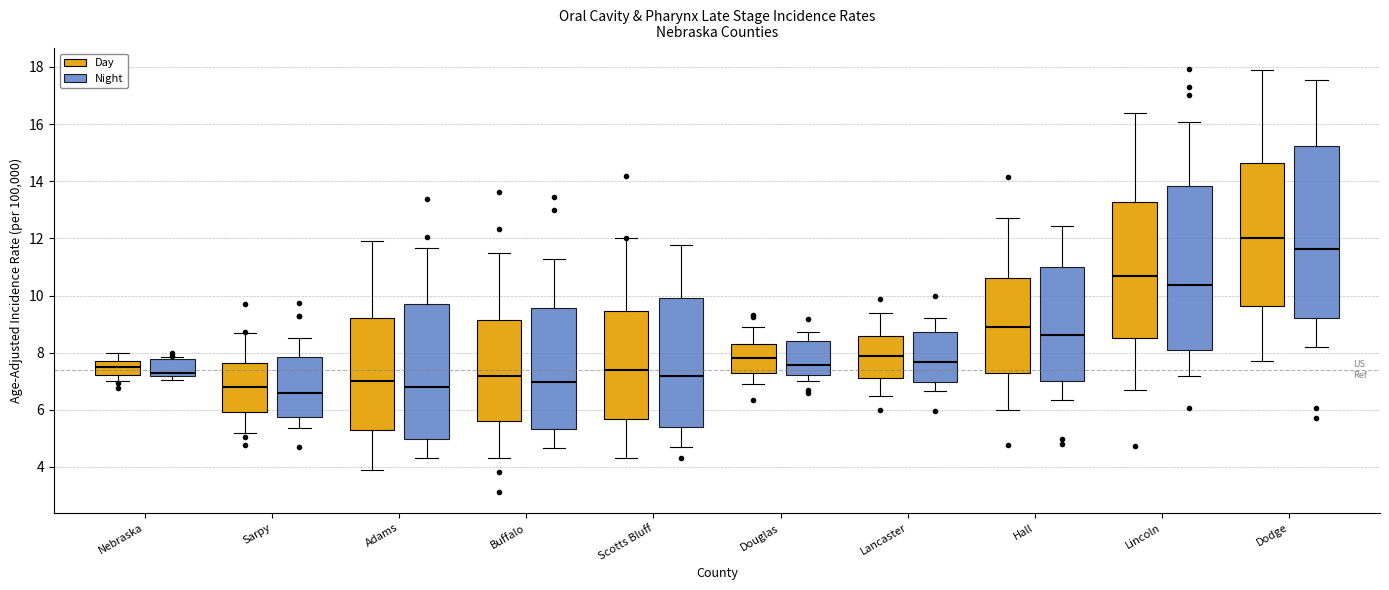

Reading left to right, transcribe this box plot: for each box, give where its median line is, the range the box spans, and where its two whiskers end, as read against the y-axis. The values are not printed on the chart, so give them approximately, as read against the axis.

Nebraska (Day): median 7.6, box 7.2 to 7.8, whiskers 7.0 to 8.0
Nebraska (Night): median 7.2 (just above the box's lower edge), box 7.2 to 7.8, whiskers 7.0 to 7.8 (just above the box's upper edge)
Sarpy (Day): median 6.8, box 6.0 to 7.6, whiskers 5.2 to 8.8
Sarpy (Night): median 6.6, box 5.8 to 7.8, whiskers 5.4 to 8.6
Adams (Day): median 7.0, box 5.2 to 9.2, whiskers 4.0 to 12.0
Adams (Night): median 6.8, box 5.0 to 9.6, whiskers 4.4 to 11.6
Buffalo (Day): median 7.2, box 5.6 to 9.2, whiskers 4.4 to 11.6
Buffalo (Night): median 7.0, box 5.4 to 9.6, whiskers 4.6 to 11.2
Scotts Bluff (Day): median 7.4, box 5.6 to 9.4, whiskers 4.4 to 12.0
Scotts Bluff (Night): median 7.2, box 5.4 to 10.0, whiskers 4.6 to 11.8
Douglas (Day): median 7.8, box 7.4 to 8.2, whiskers 7.0 to 9.0
Douglas (Night): median 7.6, box 7.2 to 8.4, whiskers 7.0 to 8.8
Lancaster (Day): median 8.0, box 7.2 to 8.6, whiskers 6.6 to 9.4
Lancaster (Night): median 7.6, box 7.0 to 8.8, whiskers 6.6 to 9.2
Hall (Day): median 9.0, box 7.4 to 10.6, whiskers 6.0 to 12.8
Hall (Night): median 8.6, box 7.0 to 11.0, whiskers 6.4 to 12.4
Lincoln (Day): median 10.8, box 8.6 to 13.2, whiskers 6.8 to 16.4
Lincoln (Night): median 10.4, box 8.2 to 13.8, whiskers 7.2 to 16.0
Dodge (Day): median 12.0, box 9.6 to 14.6, whiskers 7.8 to 18.0
Dodge (Night): median 11.6, box 9.2 to 15.2, whiskers 8.2 to 17.6